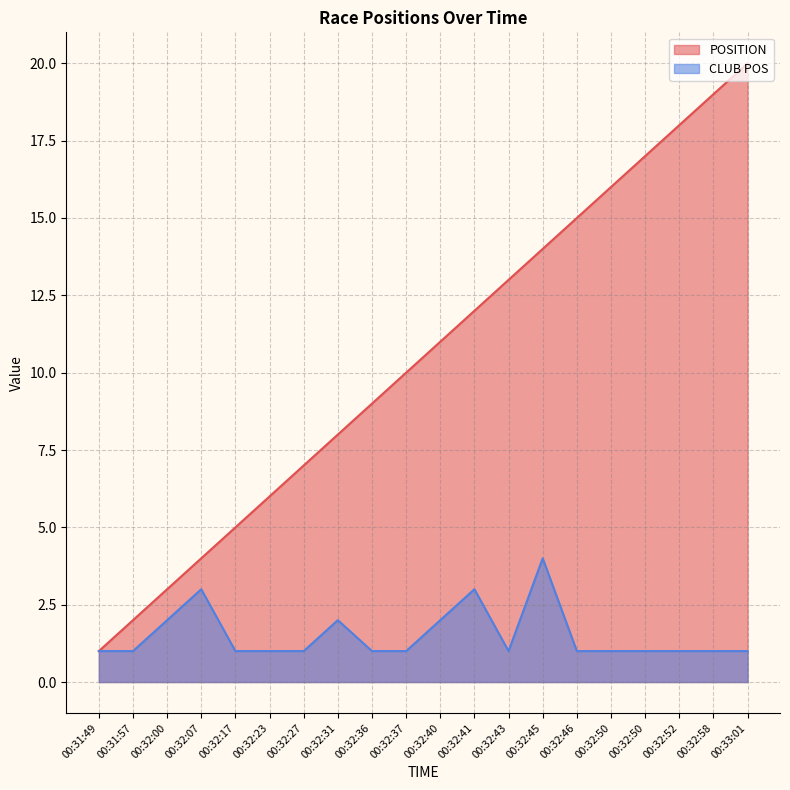

Count the number of data series in this chart.

2